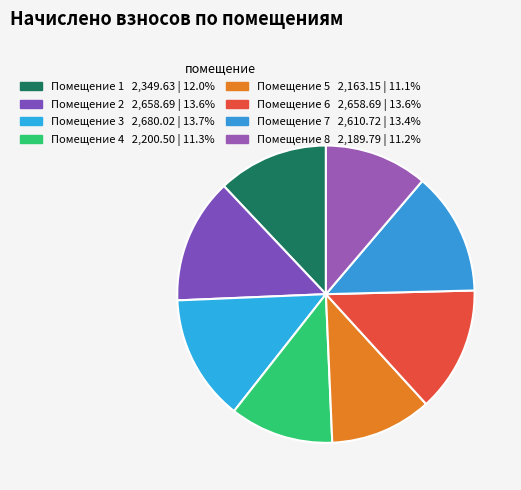

Is there any slice that represents more than half of the pie?

No